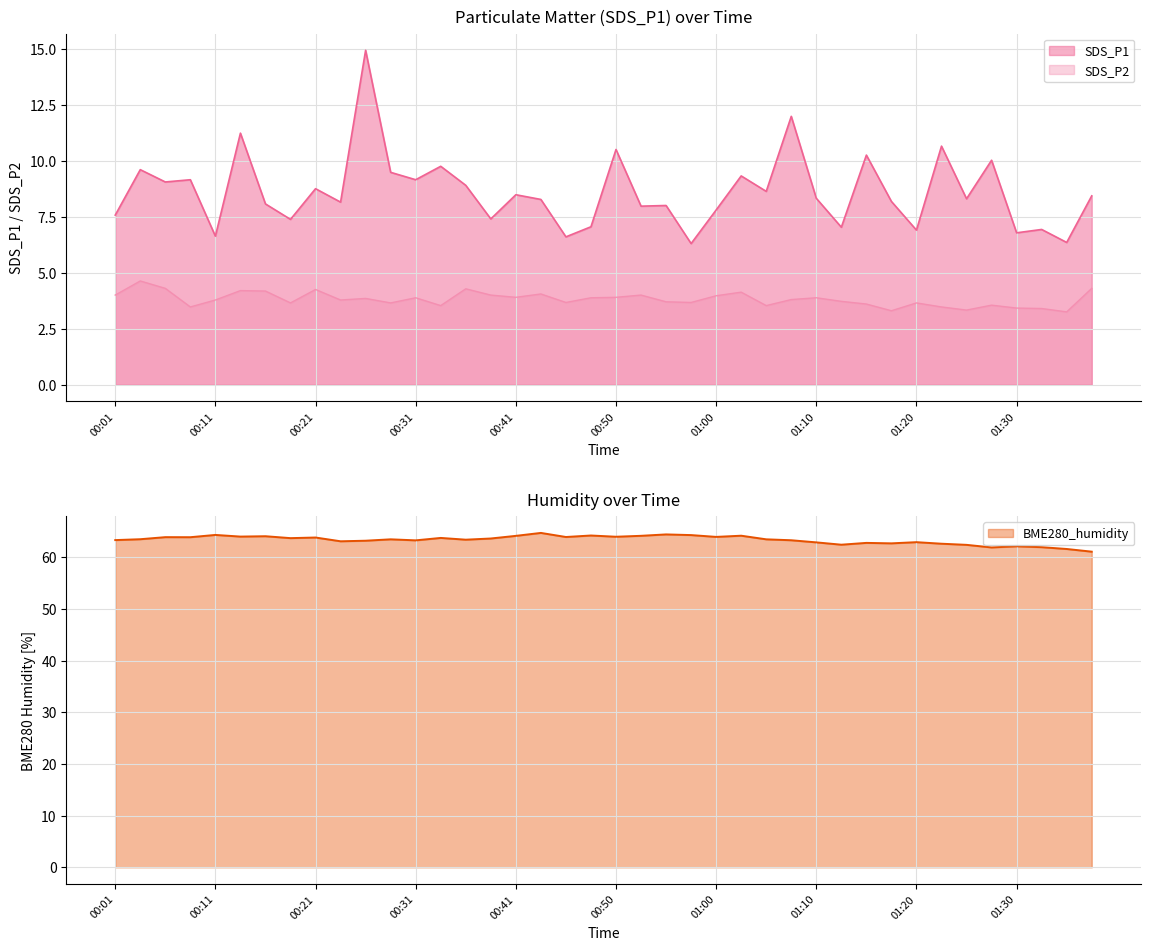

What is the average value of the BME280_humidity series?

63.4